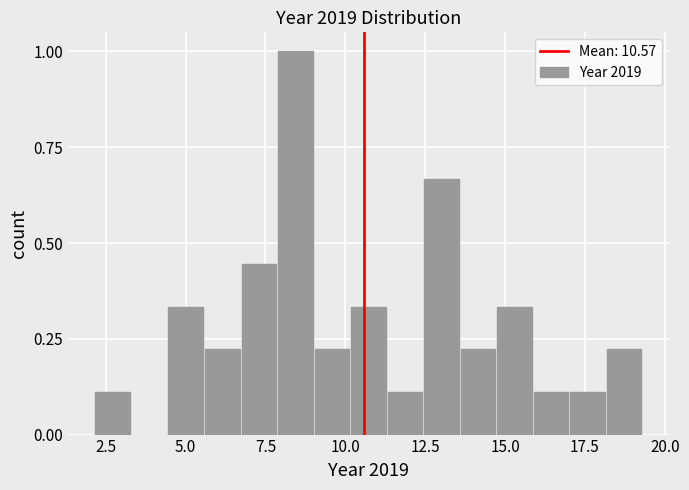

Read against the x-axis, roughly where is the centre of the tallest bar?

8.5